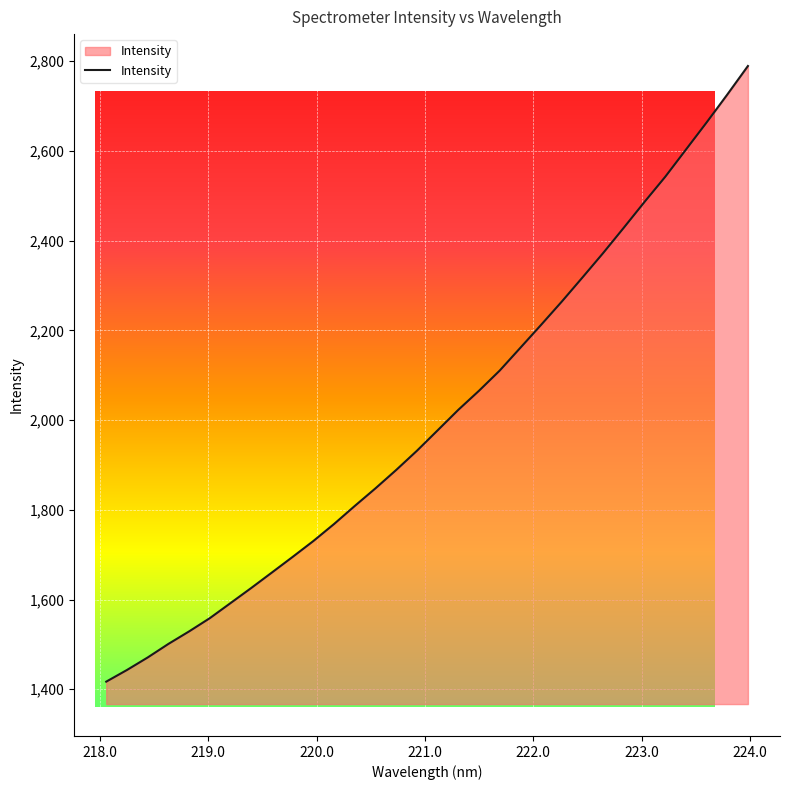

What is the sum of all values?

64211.2